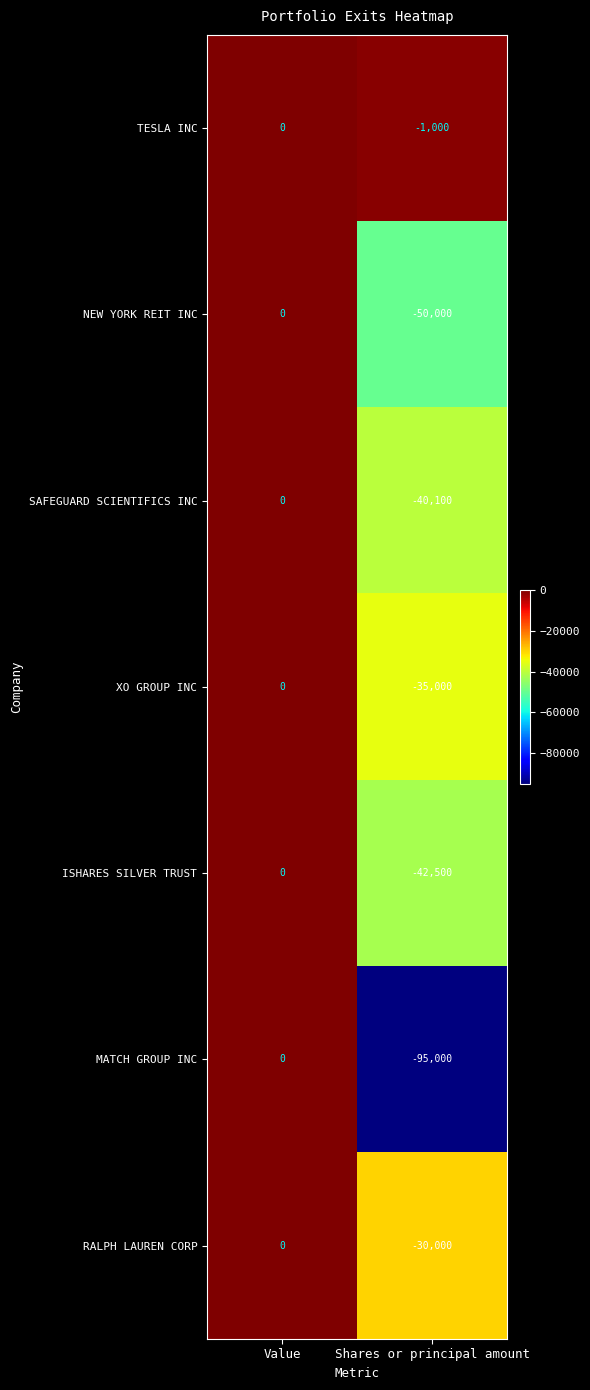

How many data points does each series have?

2